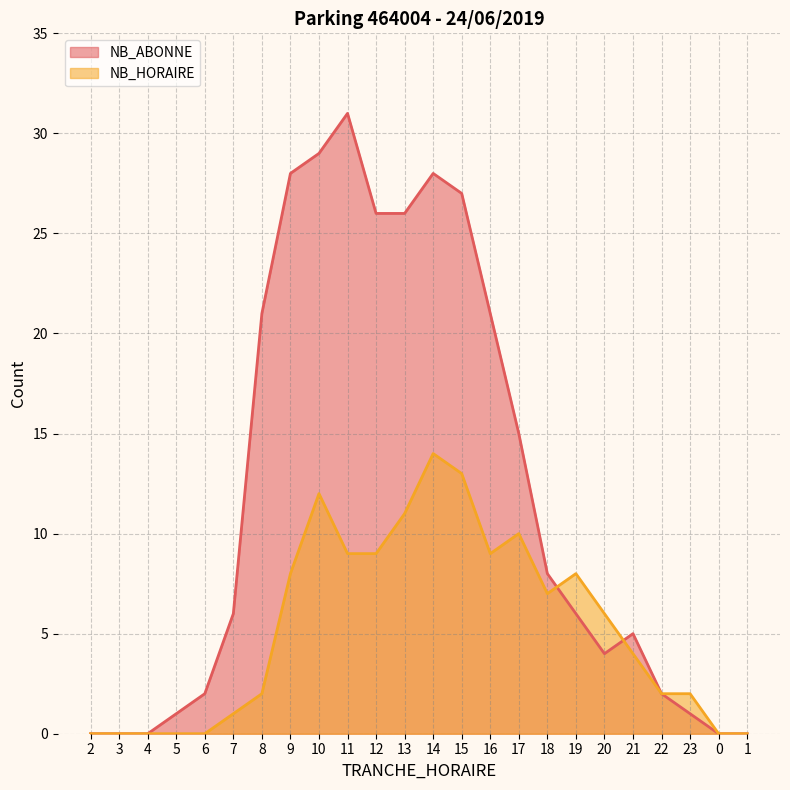

Reading left to right, transcribe all the data shown in this chart.

NB_ABONNE: 2=0	3=0	4=0	5=1	6=2	7=6	8=21	9=28	10=29	11=31	12=26	13=26	14=28	15=27	16=21	17=15	18=8	19=6	20=4	21=5	22=2	23=1	0=0	1=0
NB_HORAIRE: 2=0	3=0	4=0	5=0	6=0	7=1	8=2	9=8	10=12	11=9	12=9	13=11	14=14	15=13	16=9	17=10	18=7	19=8	20=6	21=4	22=2	23=2	0=0	1=0